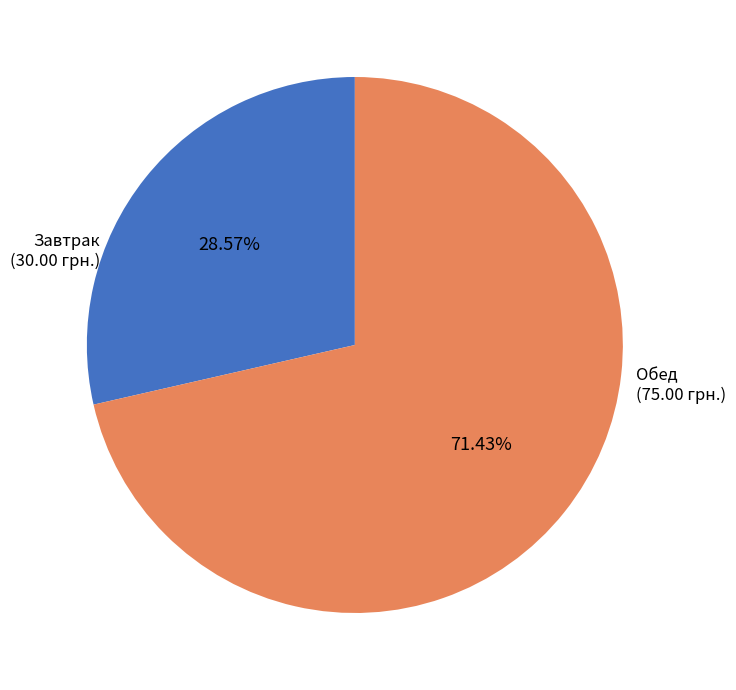

Is there any slice that represents more than half of the pie?

Yes